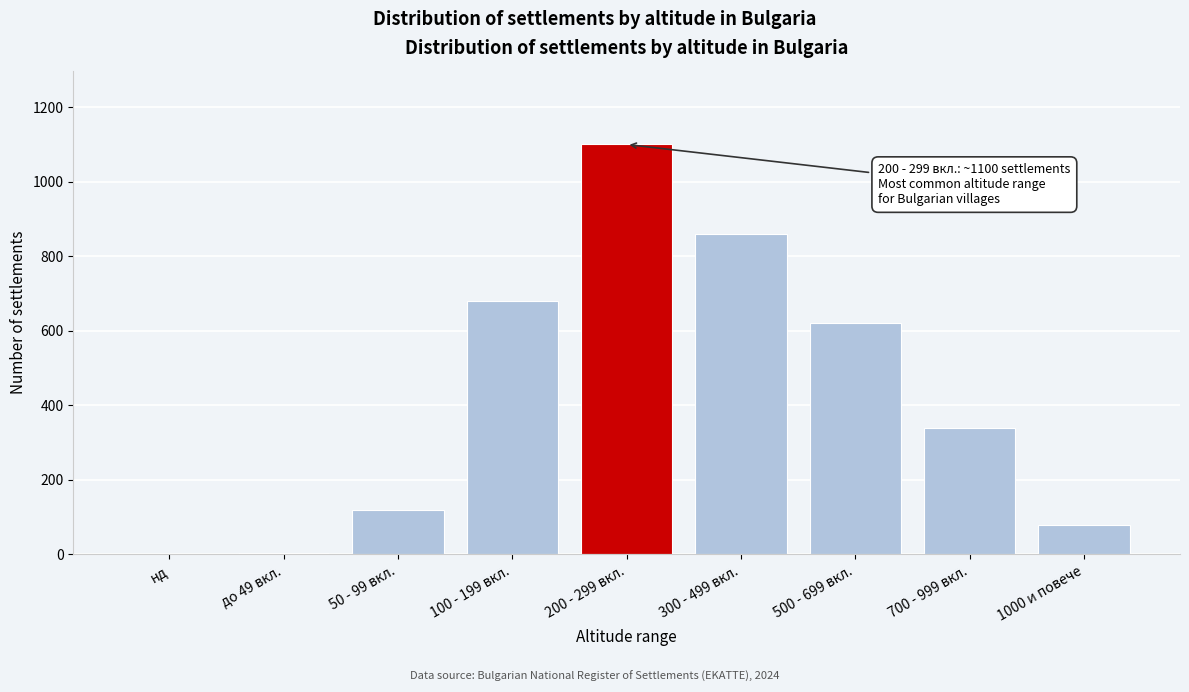

What is the sum of all values?

3805